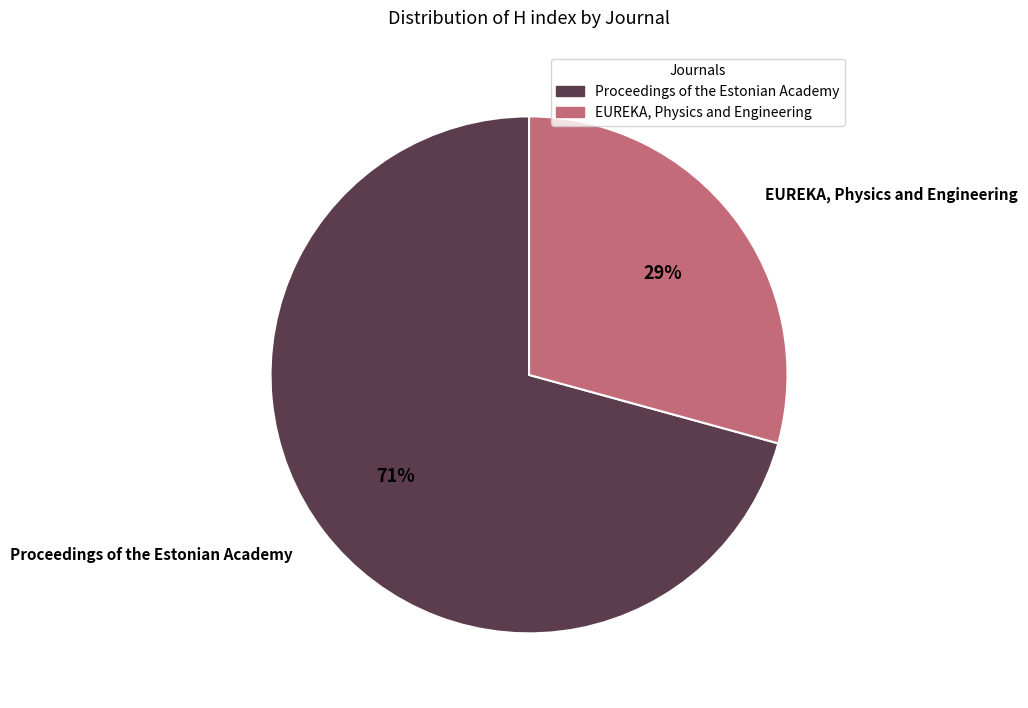

To the nearest percent, what percentage of the pie is Proceedings of the Estonian Academy?

71%